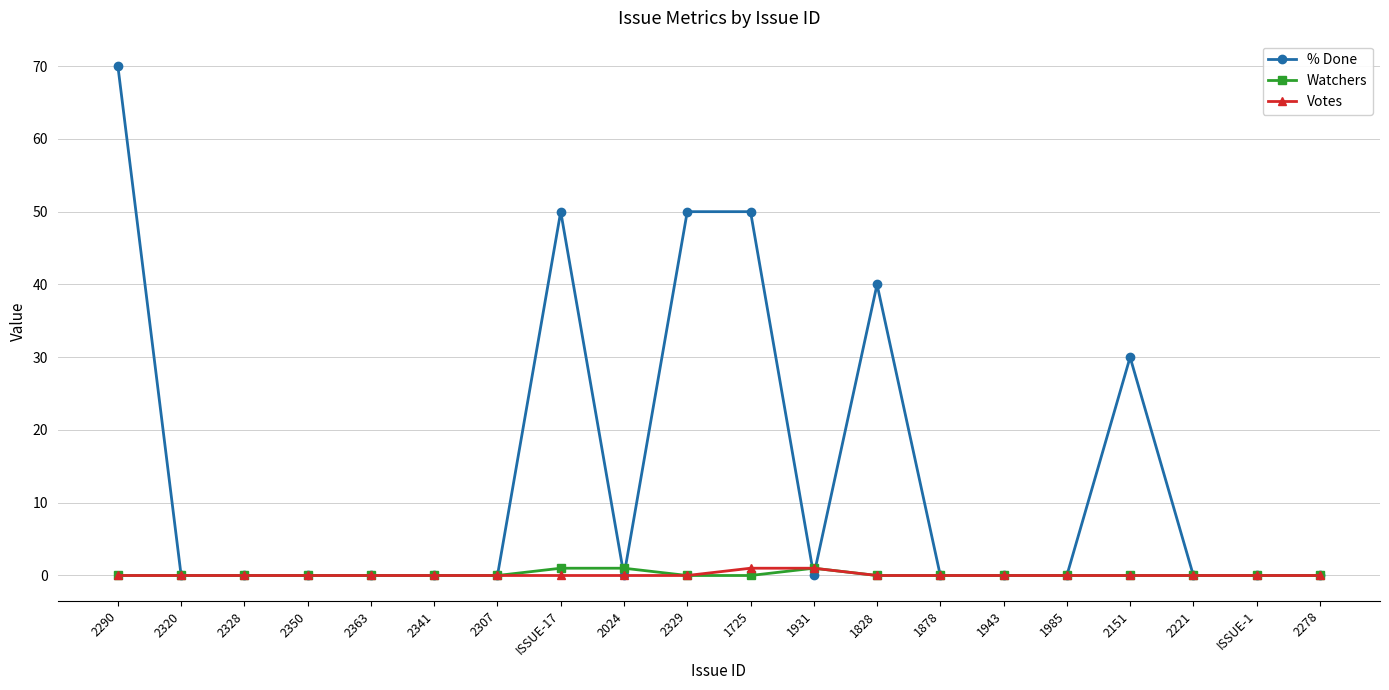

Is the value of Votes at 1878 greater than the value of % Done at 2290?

No